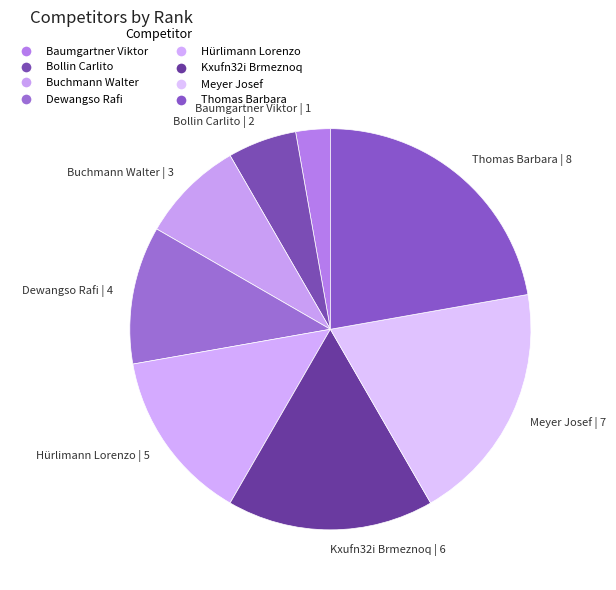

How many segments does this pie chart have?

8